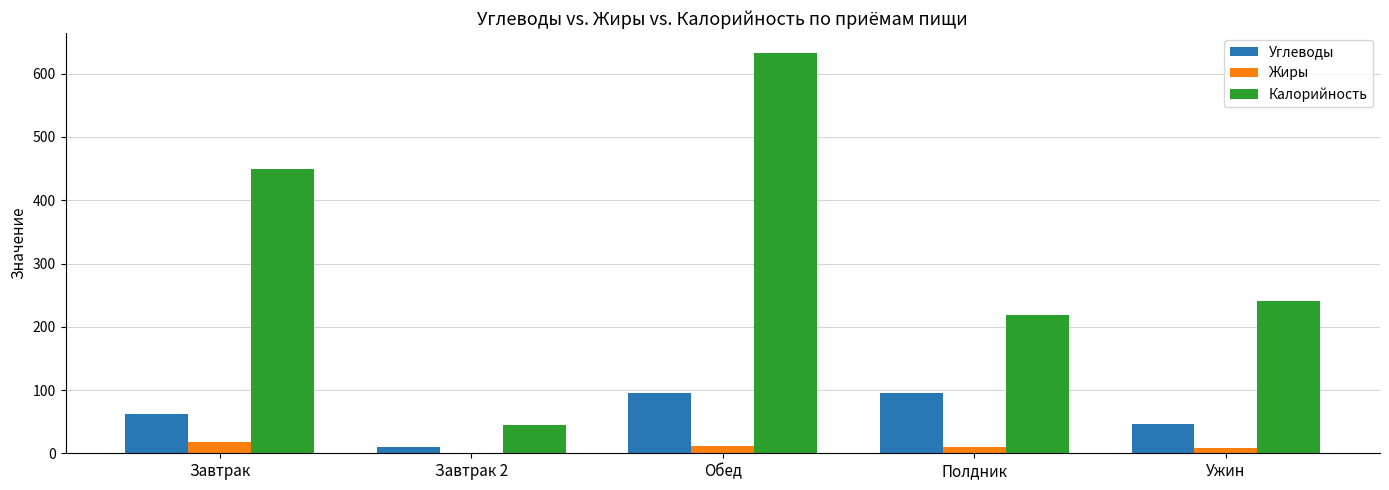

What is the highest value of the Калорийность series?

633.0